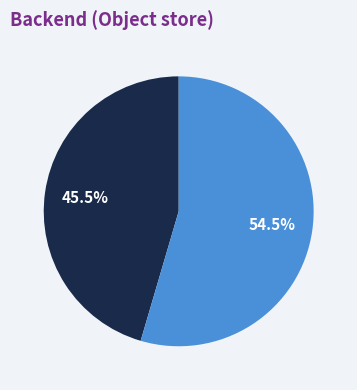

Is there a majority slice in this chart?

Yes